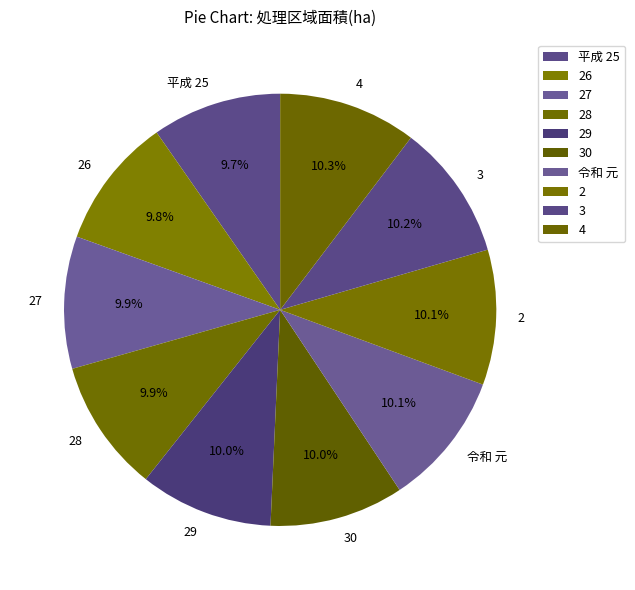

Approximately how many times larger is the value at 30 compared to 2?

1.0